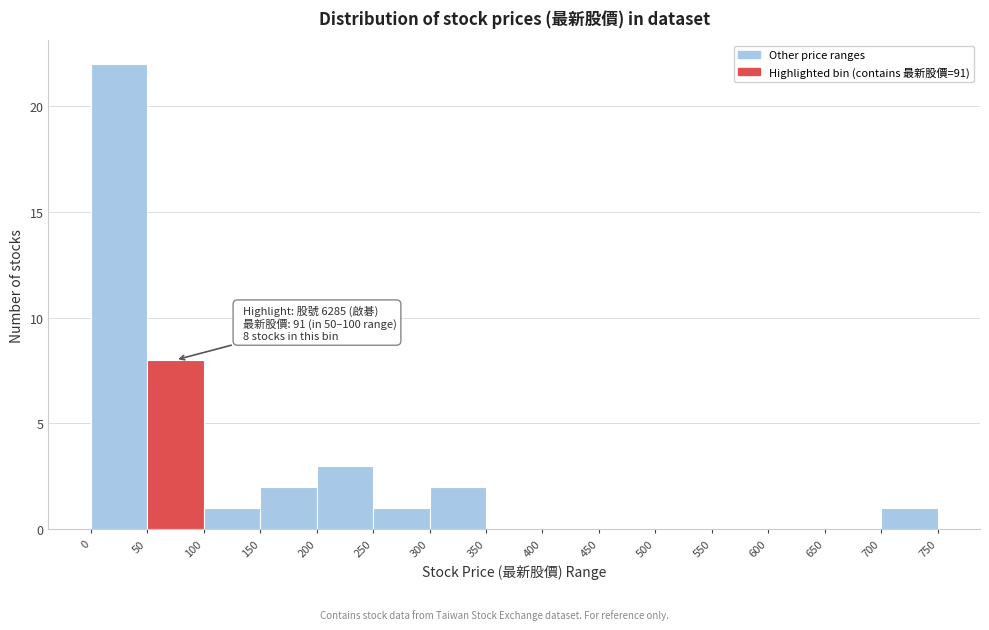

Over which range of the x-axis is the bar tallest?

0 to 50